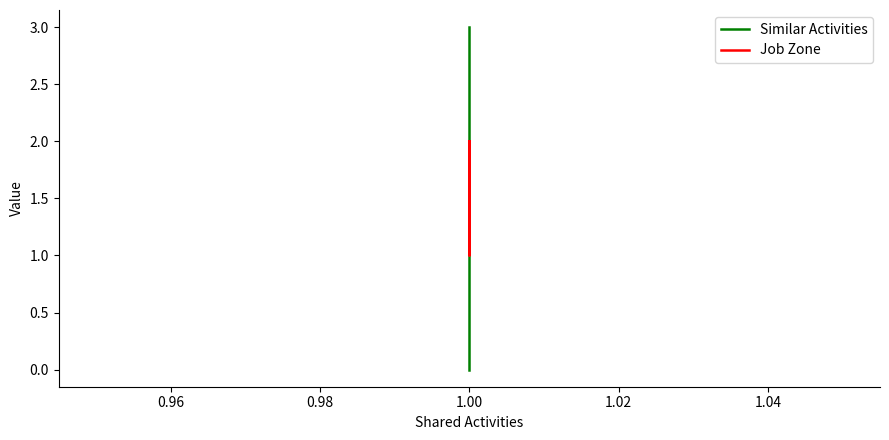

Does the chart display data point markers on the line(s)?

No